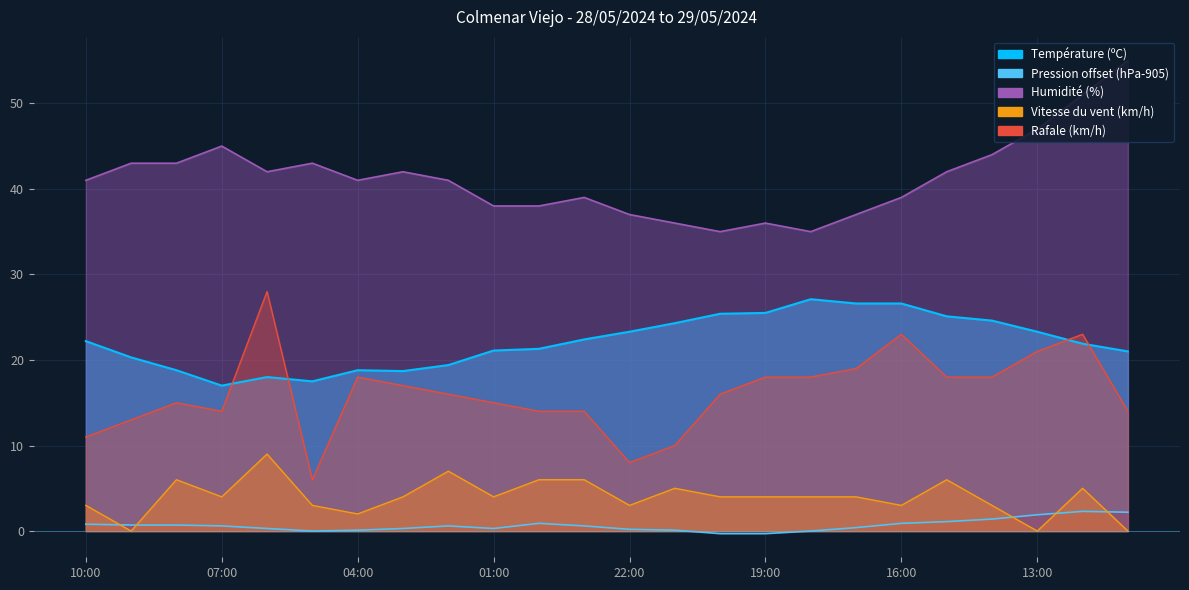

What is the label of the 14th point from the right?

00:00